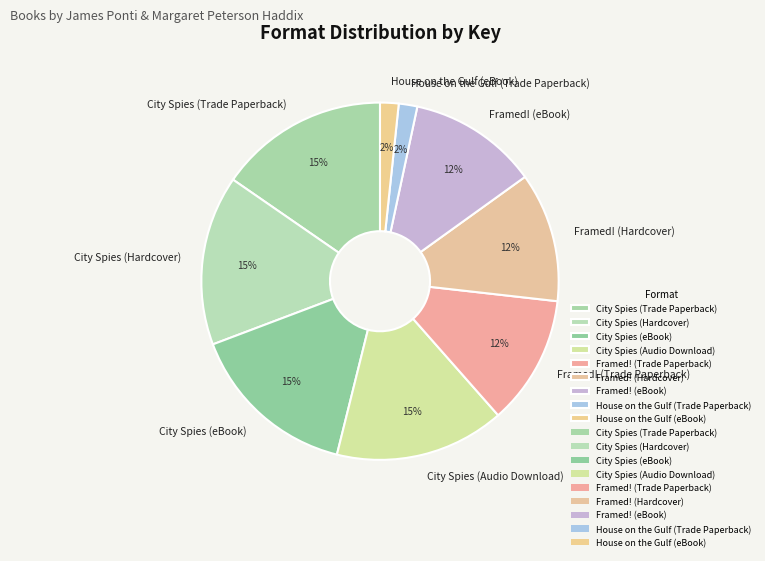

Is it true that Framed! (Hardcover) is 12% of the pie?

True